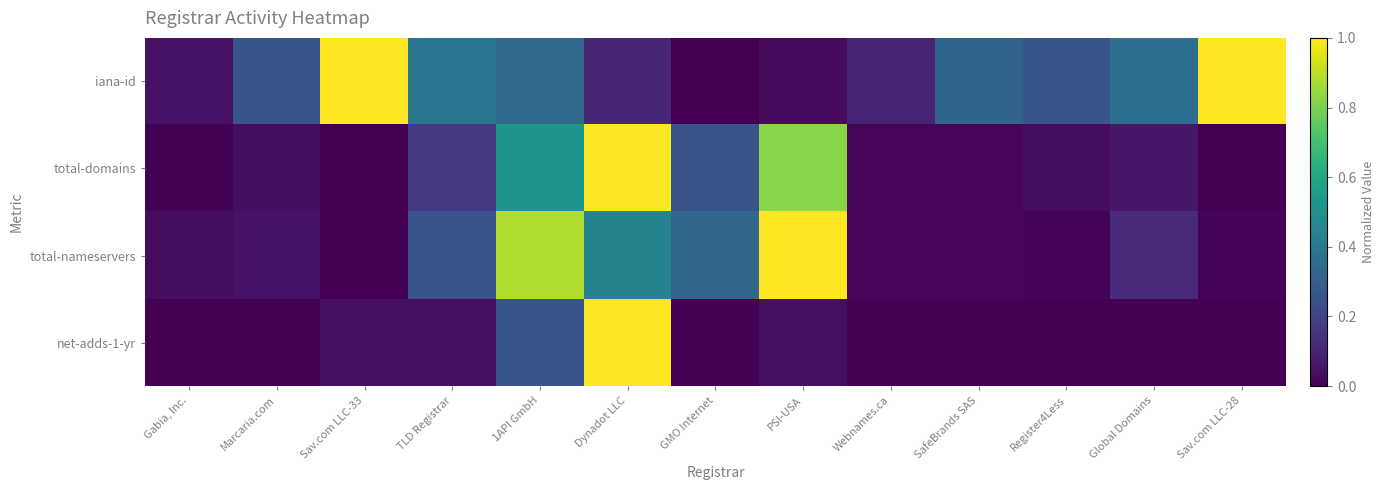

What is the total value across all series at 1API GmbH?

2.0